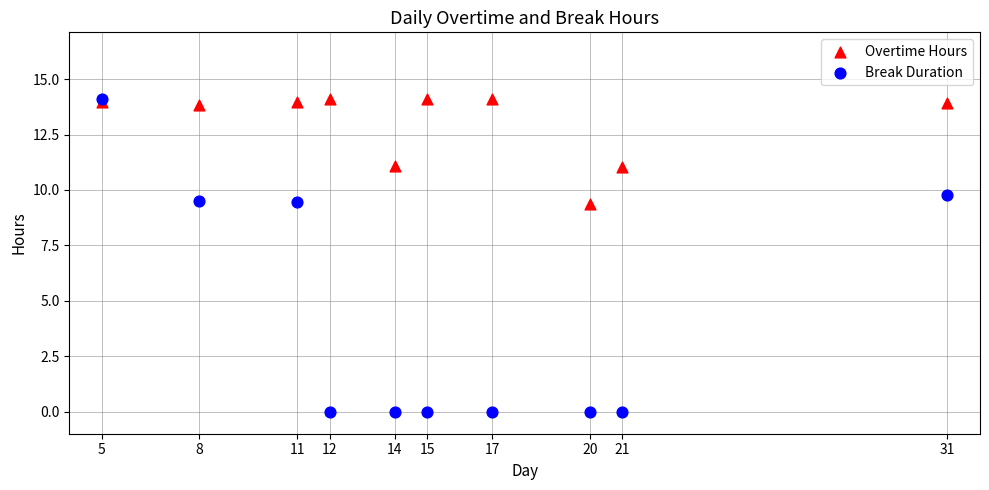

What are all the series names shown in the legend?

Overtime Hours, Break Duration